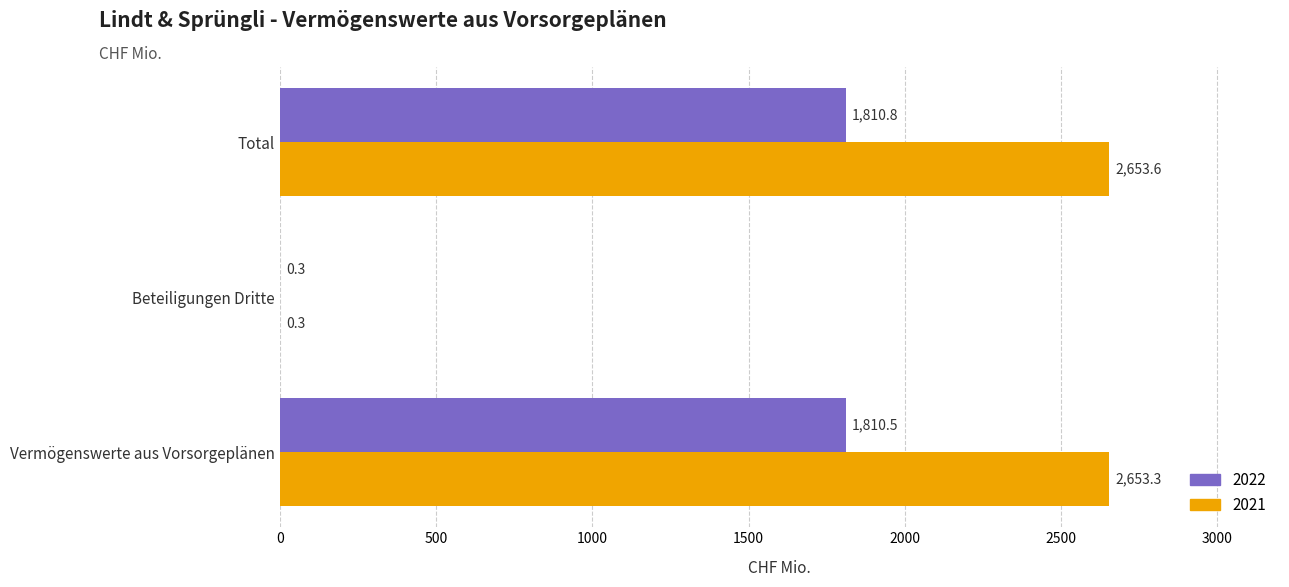

Which series has the largest total across all categories?

2021